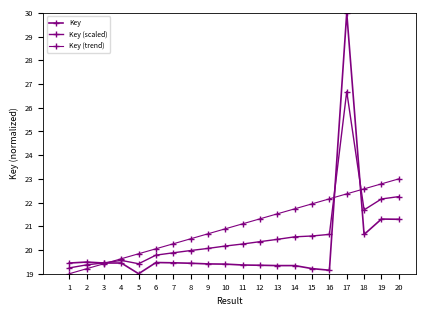

Reading left to right, what are all the values shown in this chart?

Key: 19.5	19.5	19.5	19.5	19.0	19.5	19.5	19.4	19.4	19.4	19.4	19.4	19.3	19.3	19.2	19.1	30.0	20.7	21.3	21.3
Key (scaled): 19.2	19.4	19.5	19.6	19.4	19.8	19.9	20.0	20.1	20.2	20.3	20.4	20.5	20.6	20.6	20.7	26.7	21.7	22.2	22.3
Key (trend): 19.0	19.2	19.4	19.6	19.8	20.1	20.3	20.5	20.7	20.9	21.1	21.3	21.5	21.7	21.9	22.2	22.4	22.6	22.8	23.0